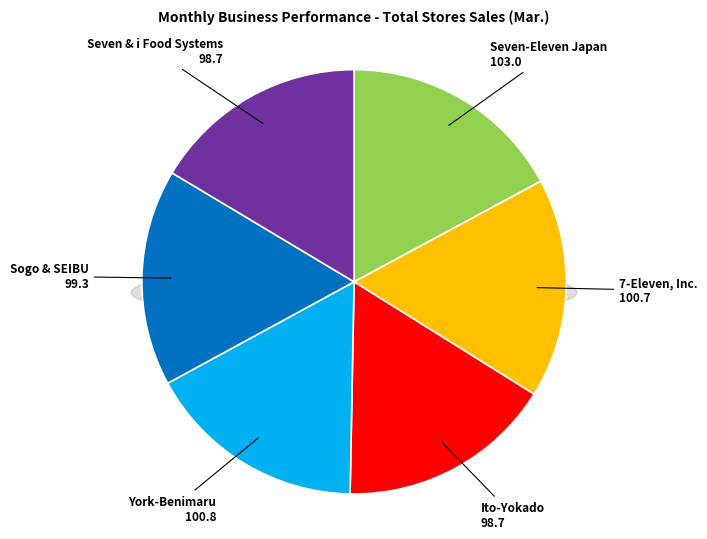

Rank the categories by value from lowest to highest.

Ito-Yokado, Seven & i Food Systems, Sogo & SEIBU, 7-Eleven, Inc., York-Benimaru, Seven-Eleven Japan